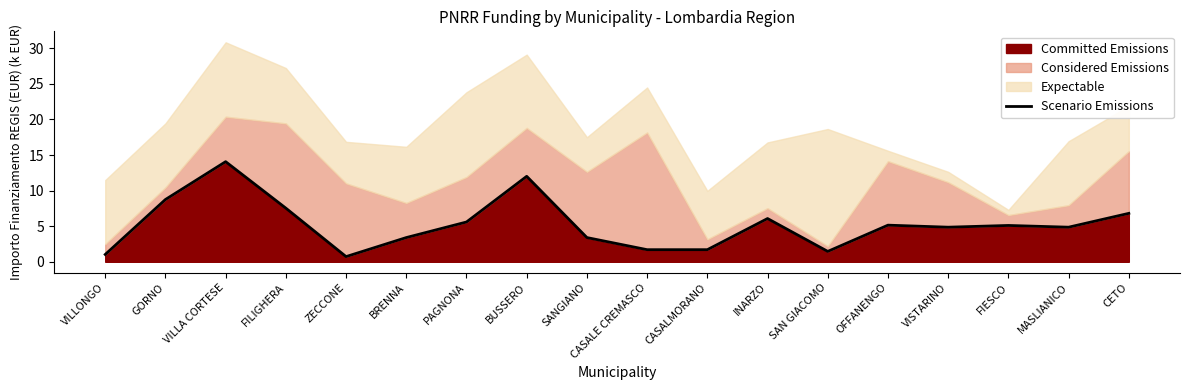

At which category does the chart reach its peak across all series?

VILLA CORTESE